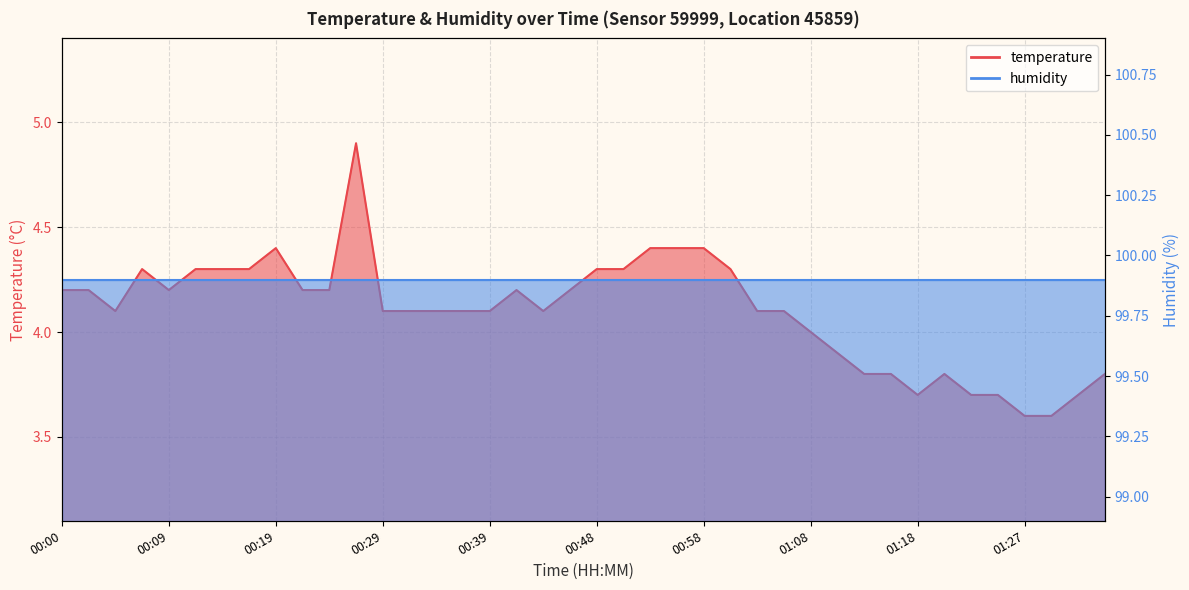

Which label corresponds to the largest value in the chart?

00:26